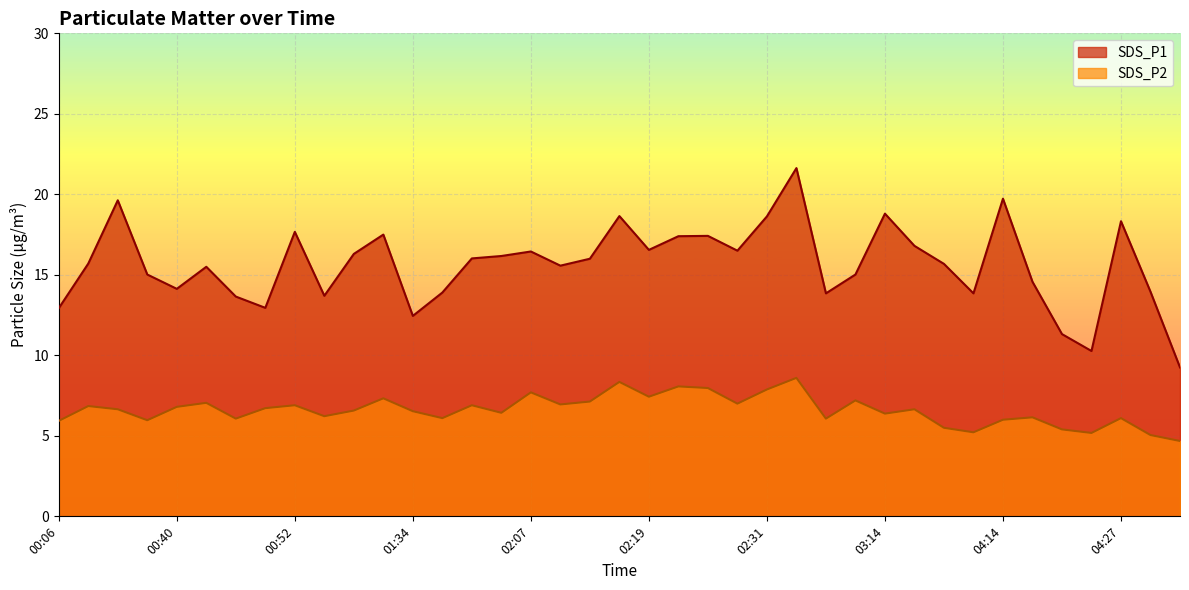

List the series in order of their overall mean, lowest first.

SDS_P2, SDS_P1